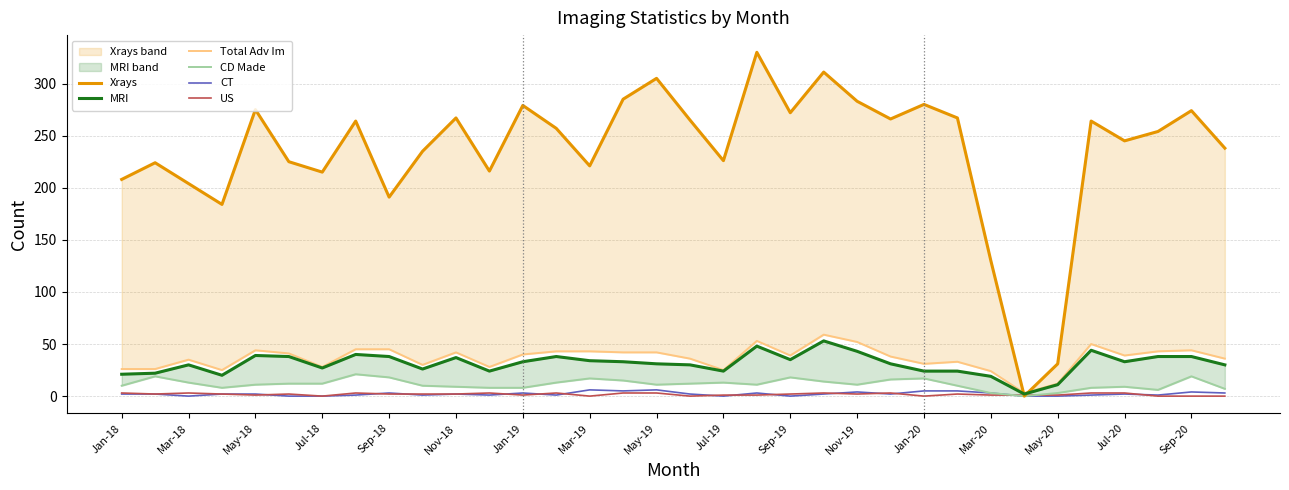

True or false: US has a value of 1 at Jul-19.

True